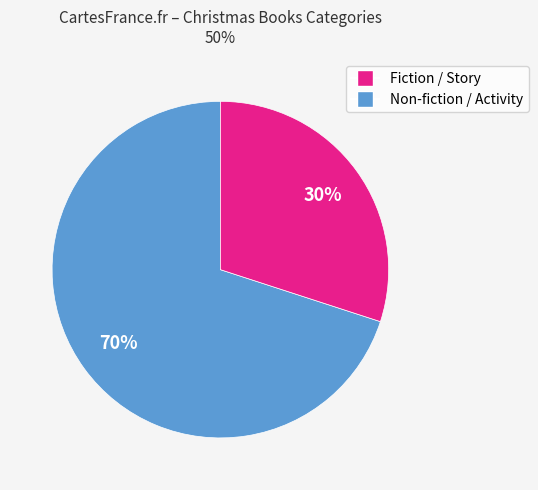

To the nearest percent, what is the average slice percentage?

50%